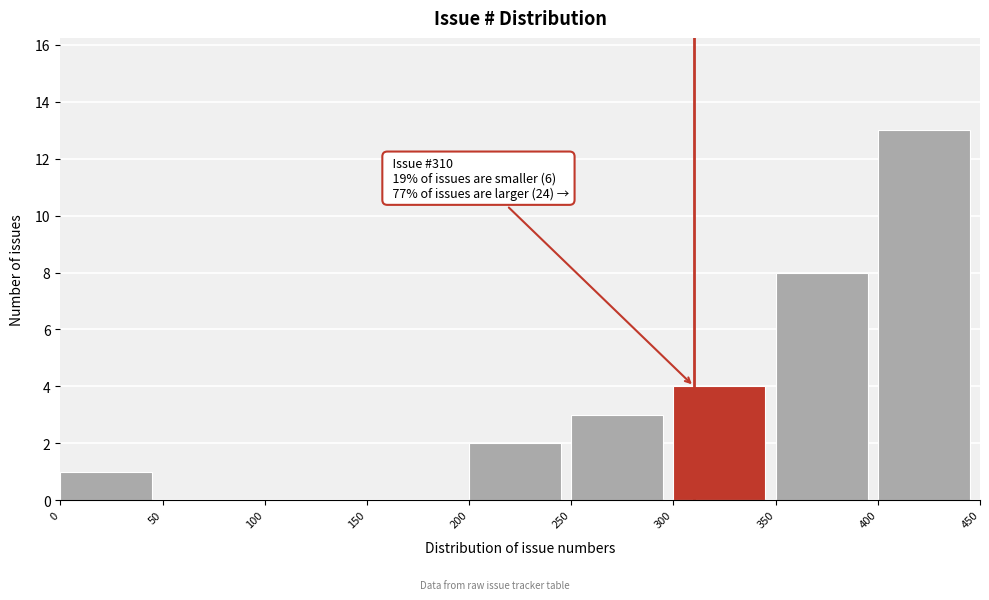

Which range on the x-axis has the tallest bar?

400 to 450